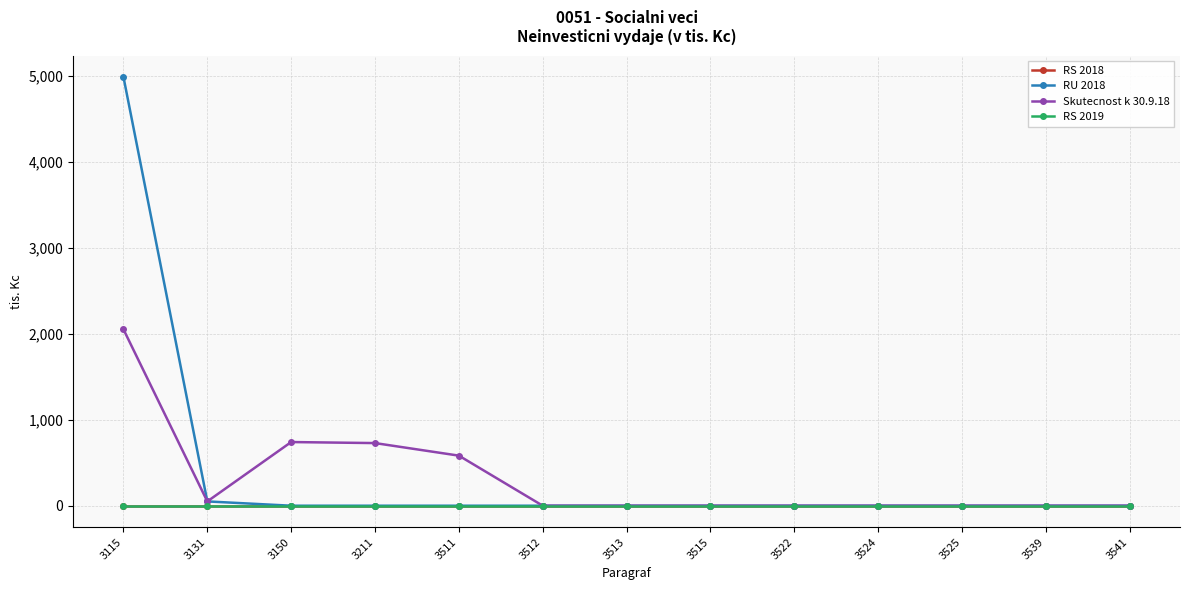

Does the chart have visible grid lines?

Yes